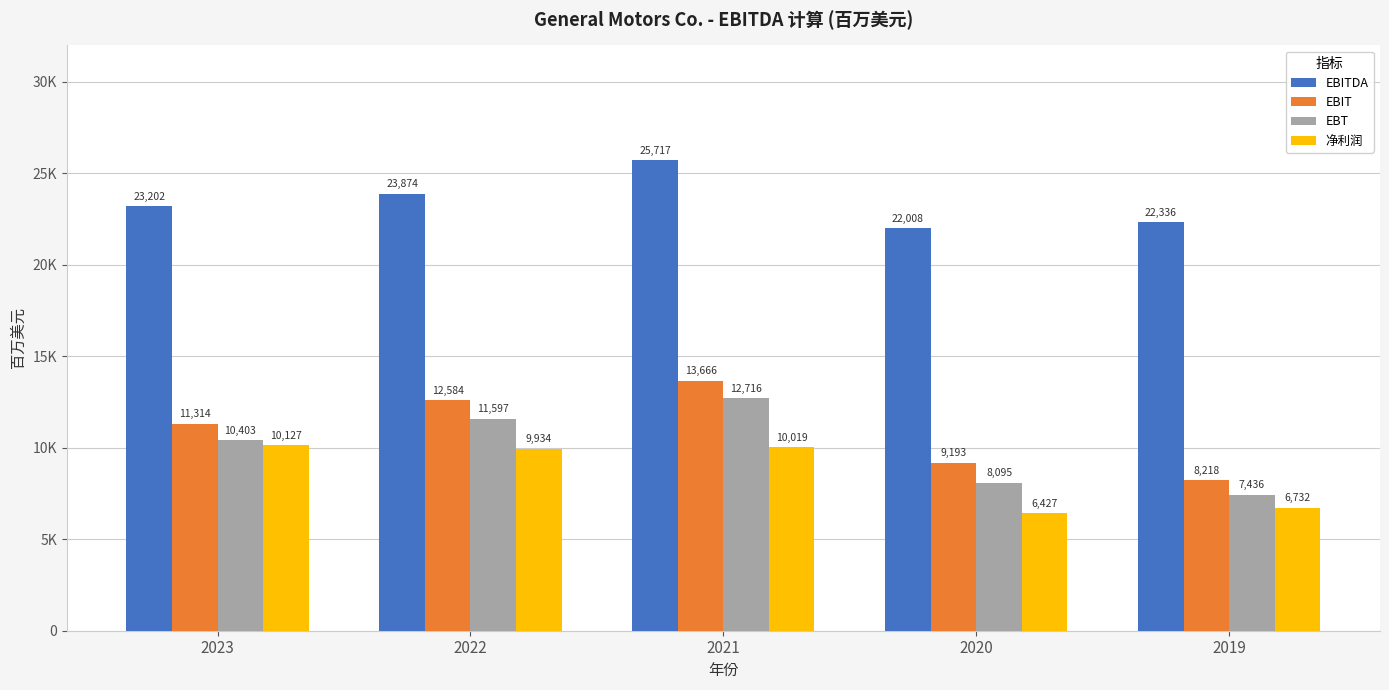

What is the maximum value for 净利润?

10127